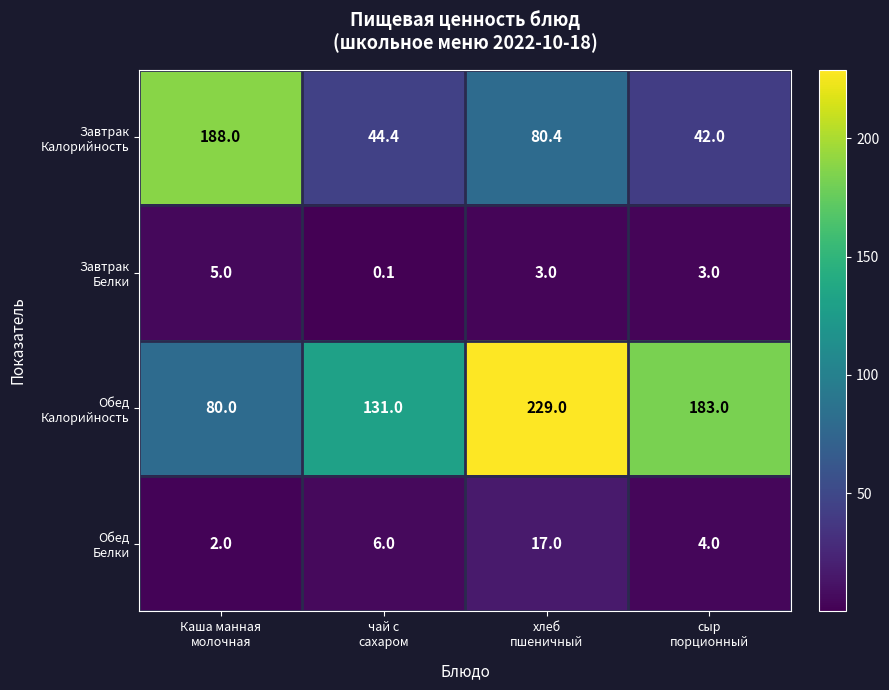

At how many categories does at least one series exceed 104?

4